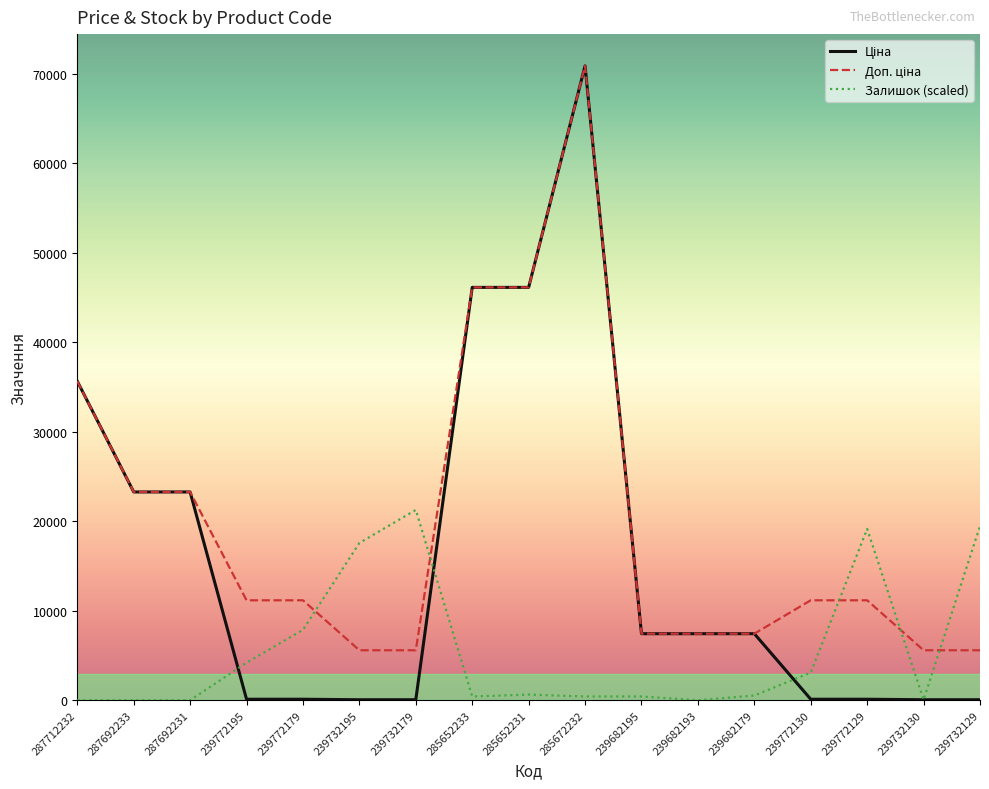

Is it true that Залишок (scaled) equals 0.0 at 287692233?

True